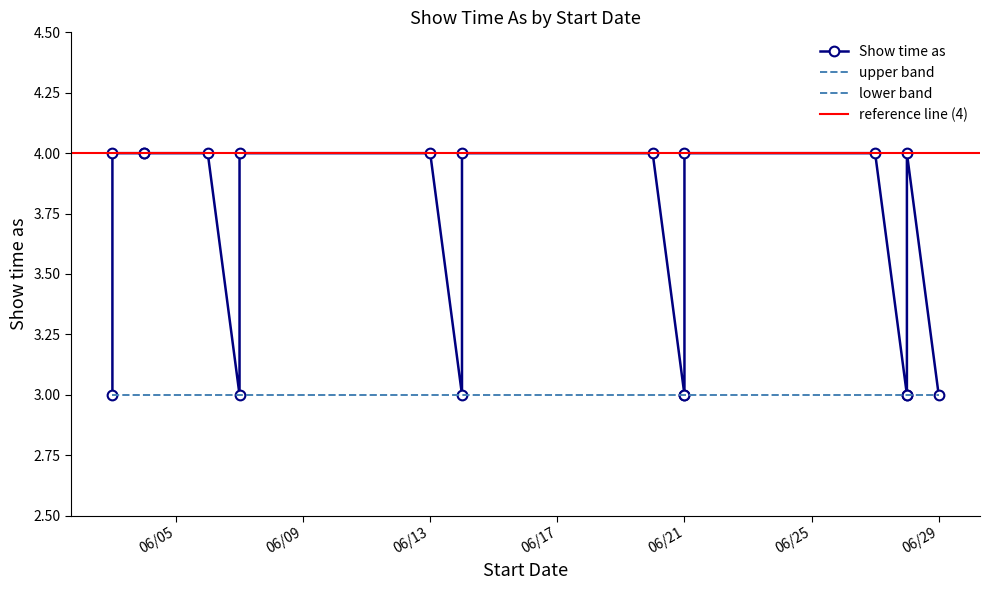

How many lines are shown in the chart?

3